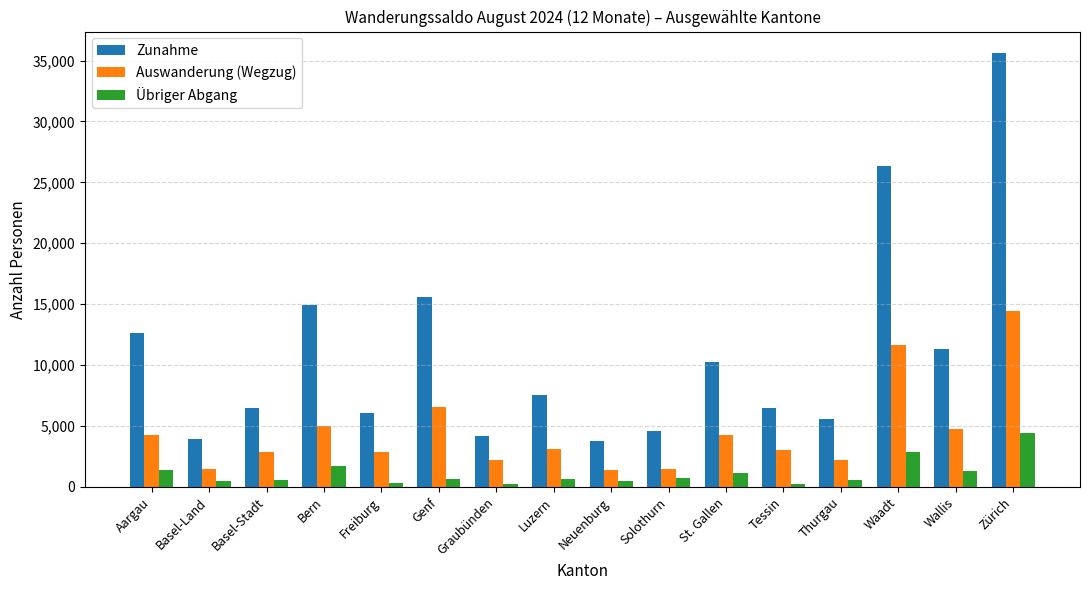

The Zunahme series shows 3739 at Neuenburg. True or false?

True